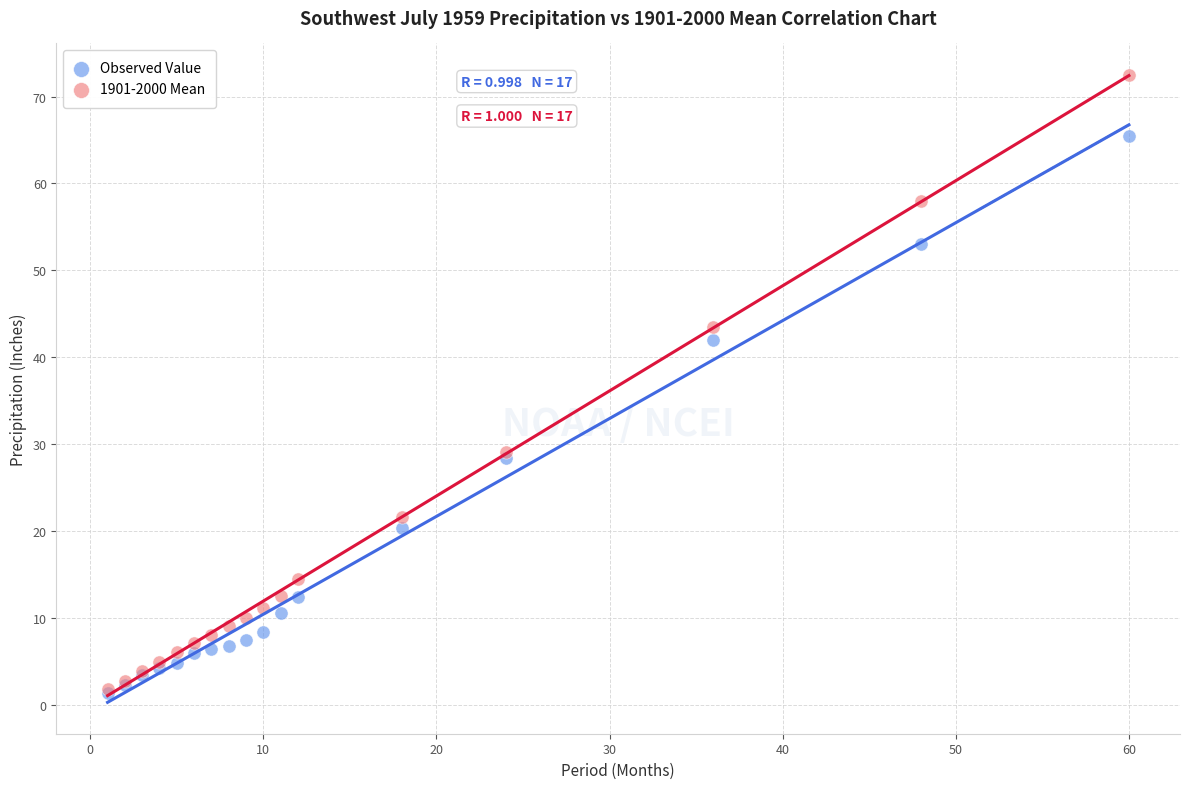

Across all series, what Y value is closest to 36?

42.0